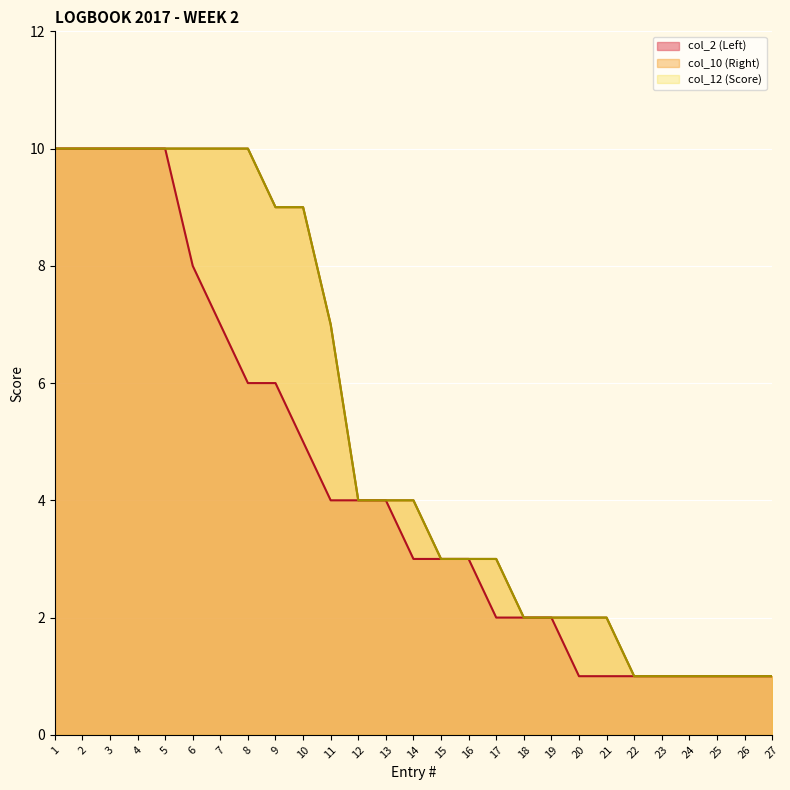

What is the value of the col_12 (Score) point at the 3rd from the left?

10